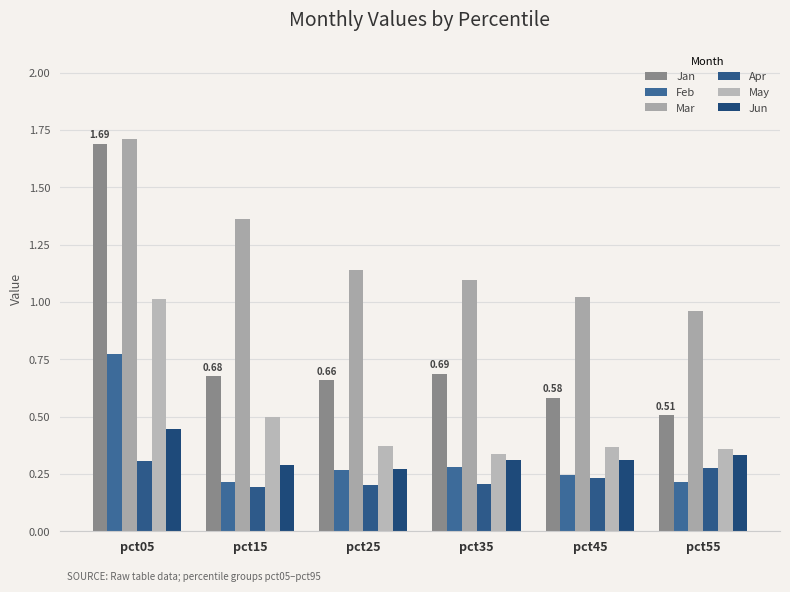

At which category is the sum across all series the highest?

pct05